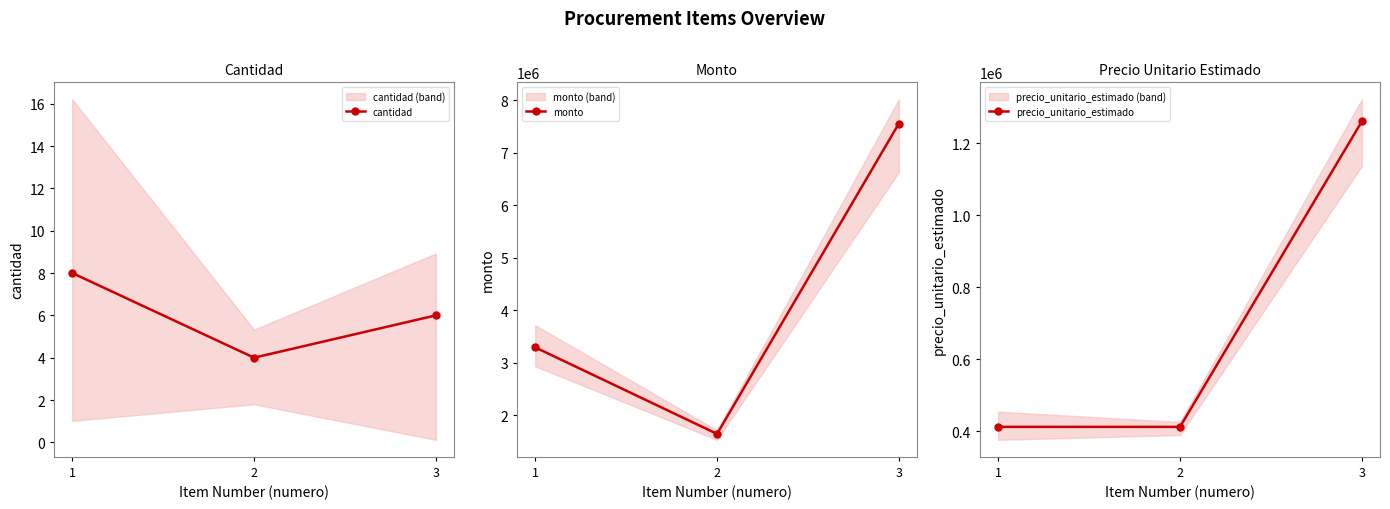

Reading left to right, what are all the values shown in this chart?

cantidad: 1=8	2=4	3=6
monto: 1=3296000	2=1648000	3=7560000
precio_unitario_estimado: 1=412000	2=412000	3=1260000